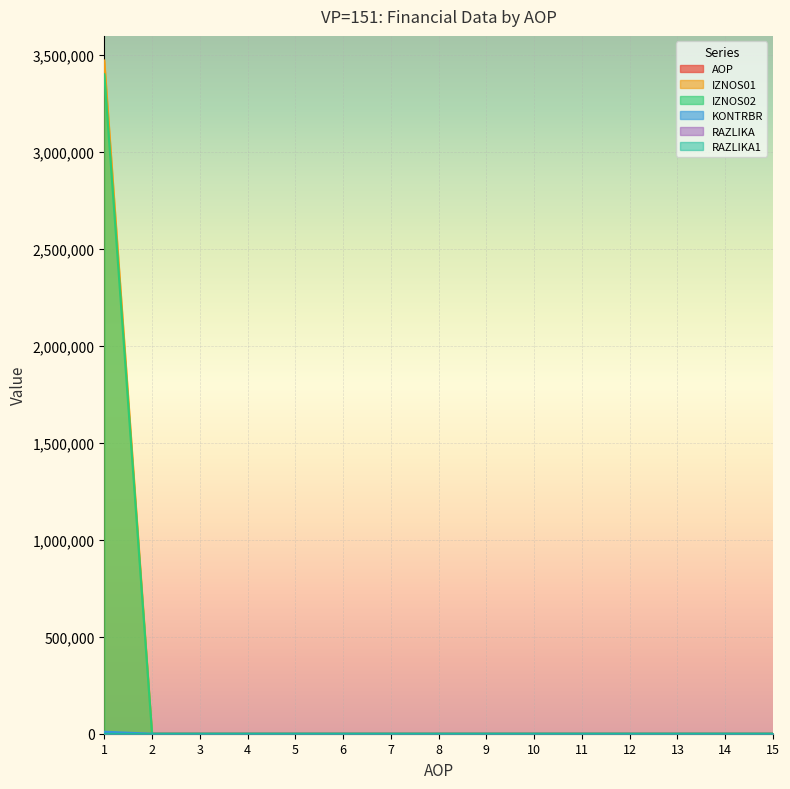

Which category has the lowest value in the KONTRBR series?

2